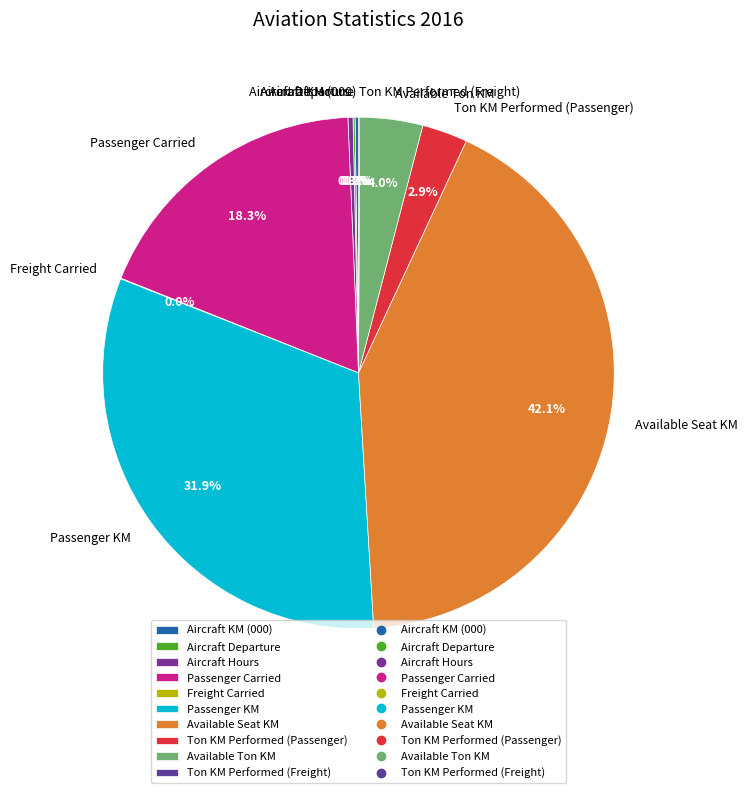

Which category has the biggest portion of the pie?

Available Seat KM